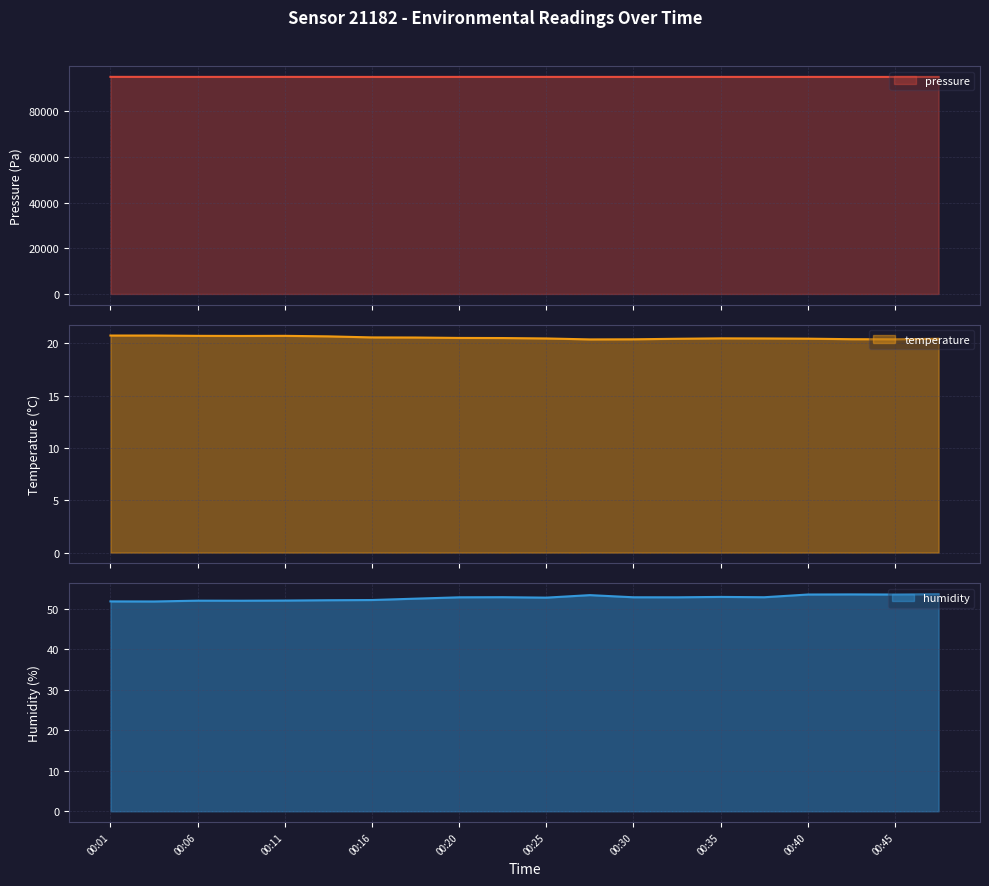

True or false: pressure and temperature intersect in this chart.

False